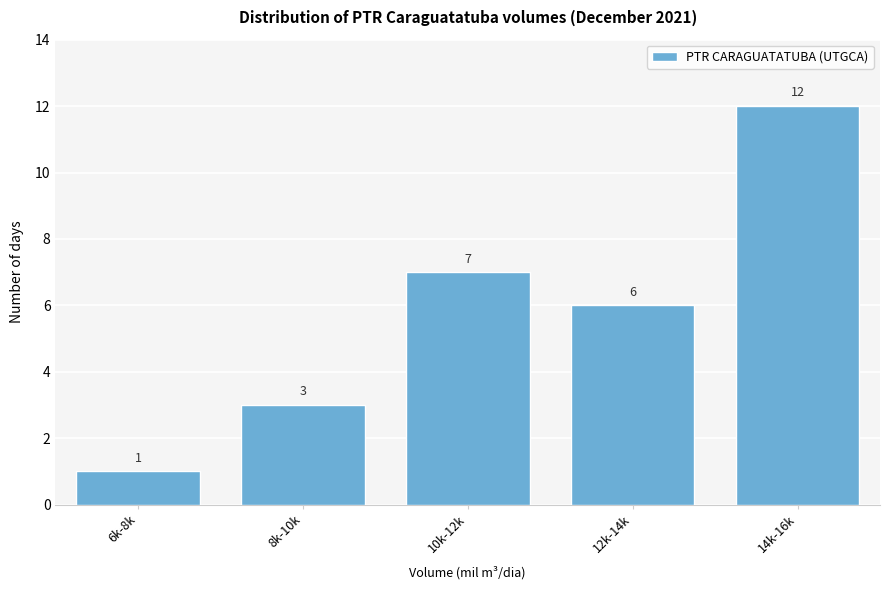

Reading left to right, extract all data points from this chart.

1	3	7	6	12